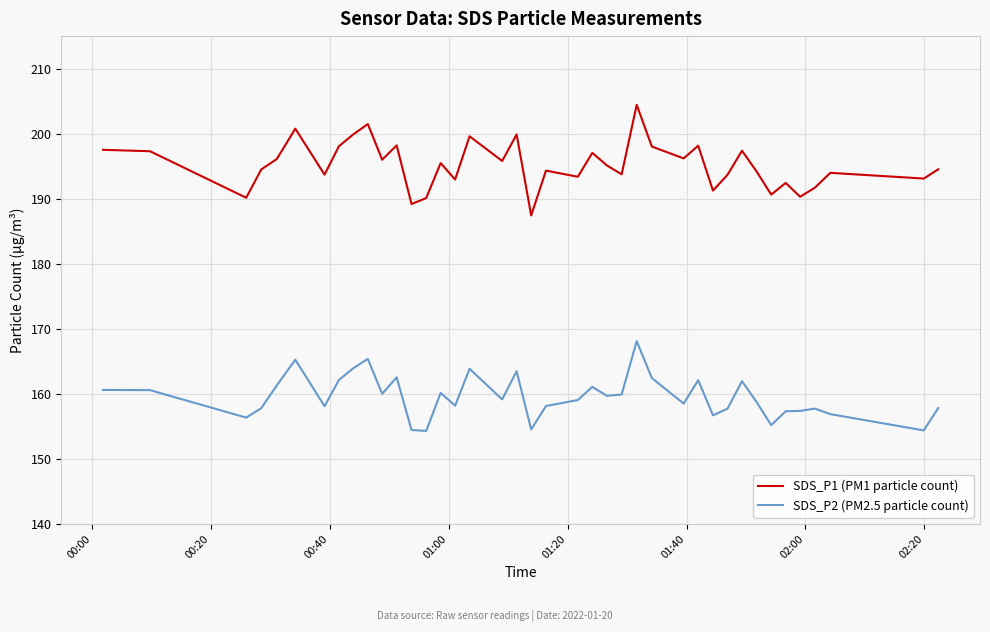

Which series has the largest range (max minus min)?

SDS_P1 (PM1 particle count)